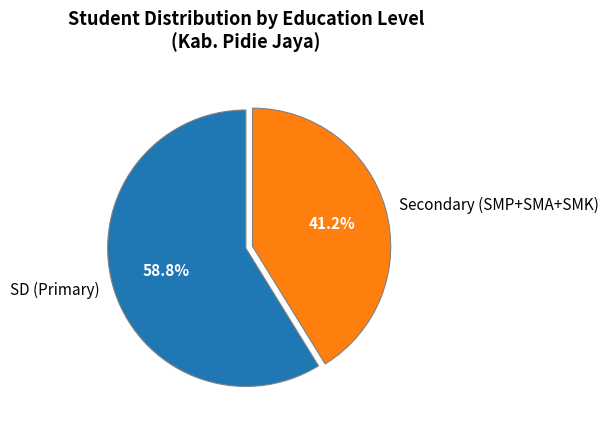

What is the ratio of the value at Secondary (SMP+SMA+SMK) to the value at SD (Primary)?

0.7